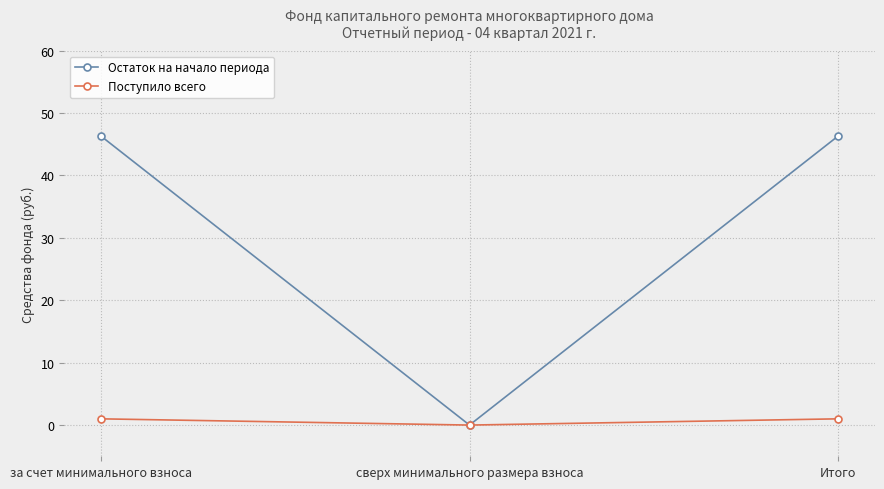

What is the highest value of the Остаток на начало периода series?

46.3